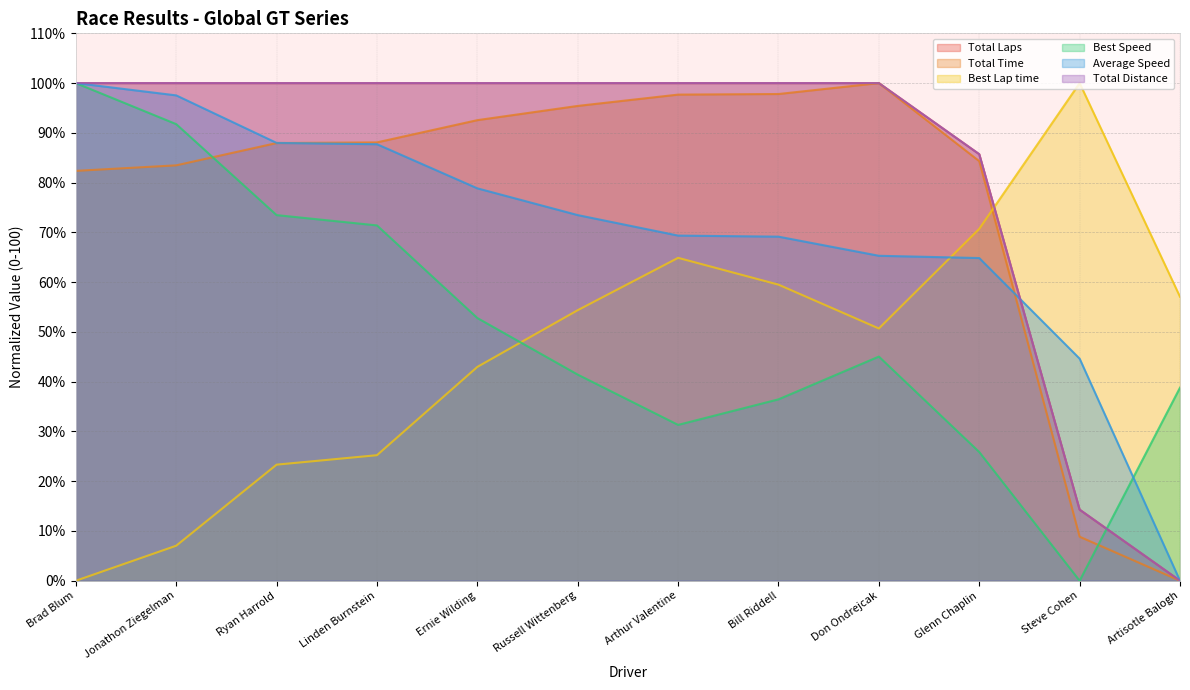

Reading right to left, what are all the values shown in this chart?

Total Laps: 0.0	14.3	85.7	100.0	100.0	100.0	100.0	100.0	100.0	100.0	100.0	100.0
Total Time: 0.0	8.8	84.3	100.0	97.8	97.7	95.4	92.6	88.1	88.0	83.5	82.4
Best Lap time: 57.1	100.0	70.7	50.7	59.5	64.9	54.4	43.0	25.2	23.3	7.0	0.0
Best Speed: 38.8	0.0	25.9	45.0	36.4	31.3	41.4	52.8	71.4	73.5	91.8	100.0
Average Speed: 0.0	44.6	64.8	65.3	69.1	69.4	73.5	78.9	87.7	88.0	97.5	100.0
Total Distance: 0.0	14.3	85.7	100.0	100.0	100.0	100.0	100.0	100.0	100.0	100.0	100.0